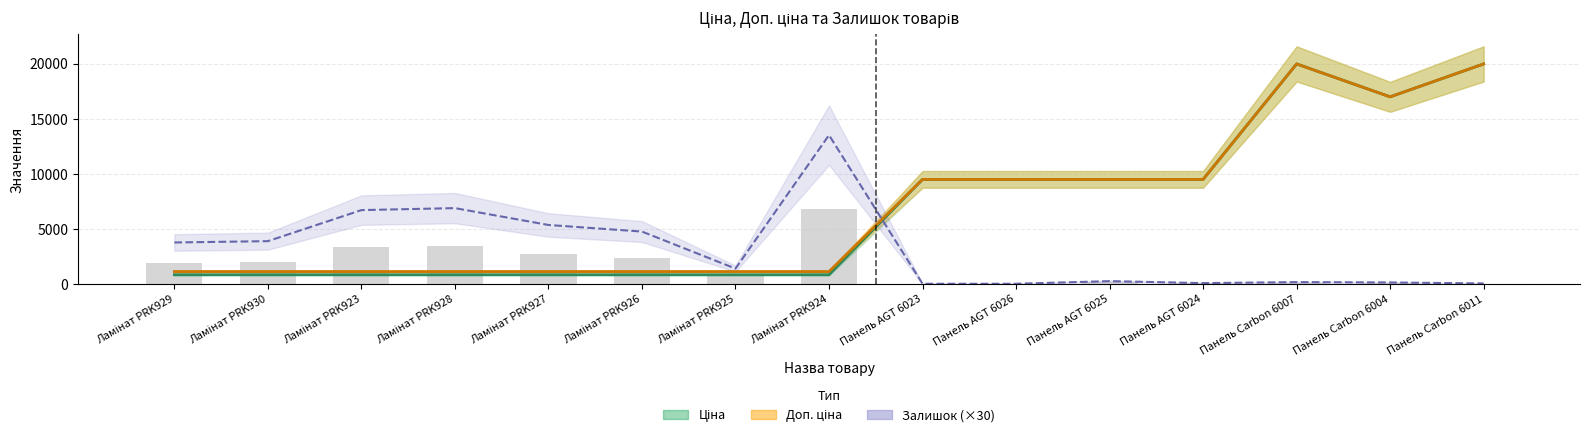

At which category does the chart reach its minimum across all series?

Панель AGT 6023